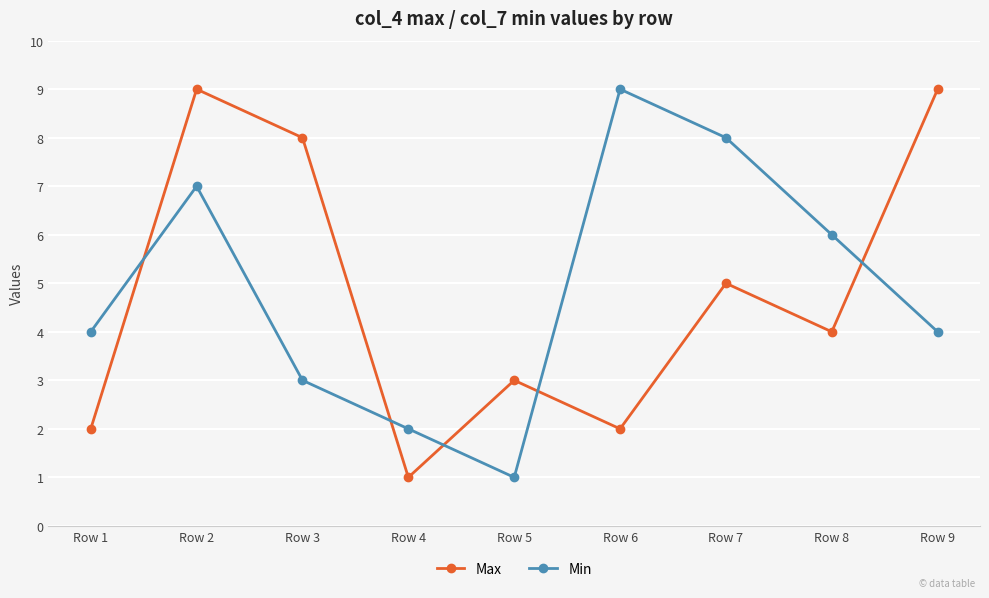

List the series in order of their overall mean, highest first.

Min, Max